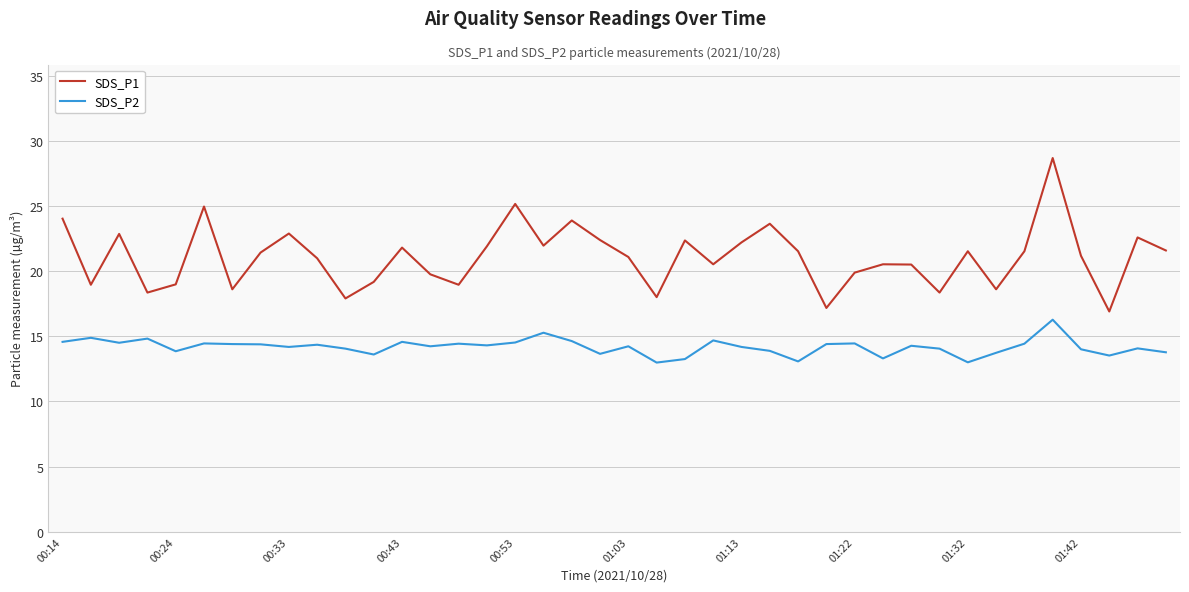

True or false: SDS_P2 and SDS_P1 intersect in this chart.

False